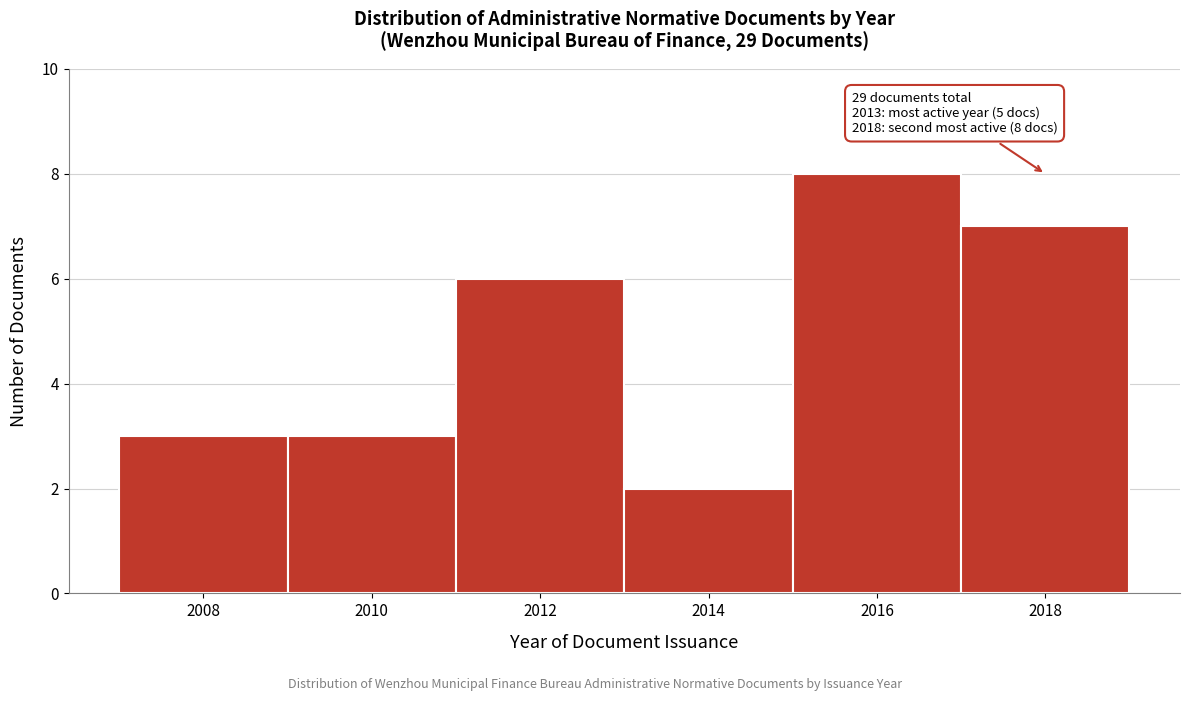

Reading right to left, what are all the values shown in this chart?

2018=7	2016=8	2014=2	2012=6	2010=3	2008=3